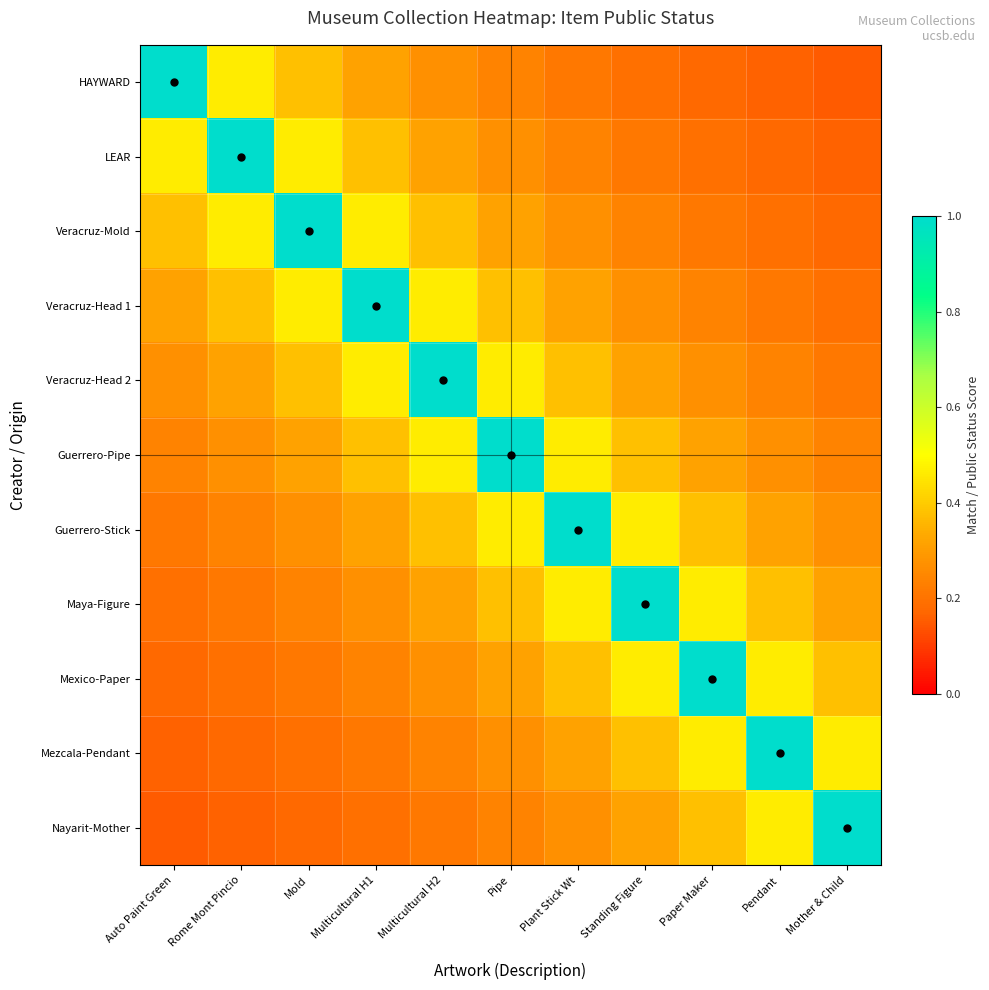

At how many categories does at least one series exceed 0?

11